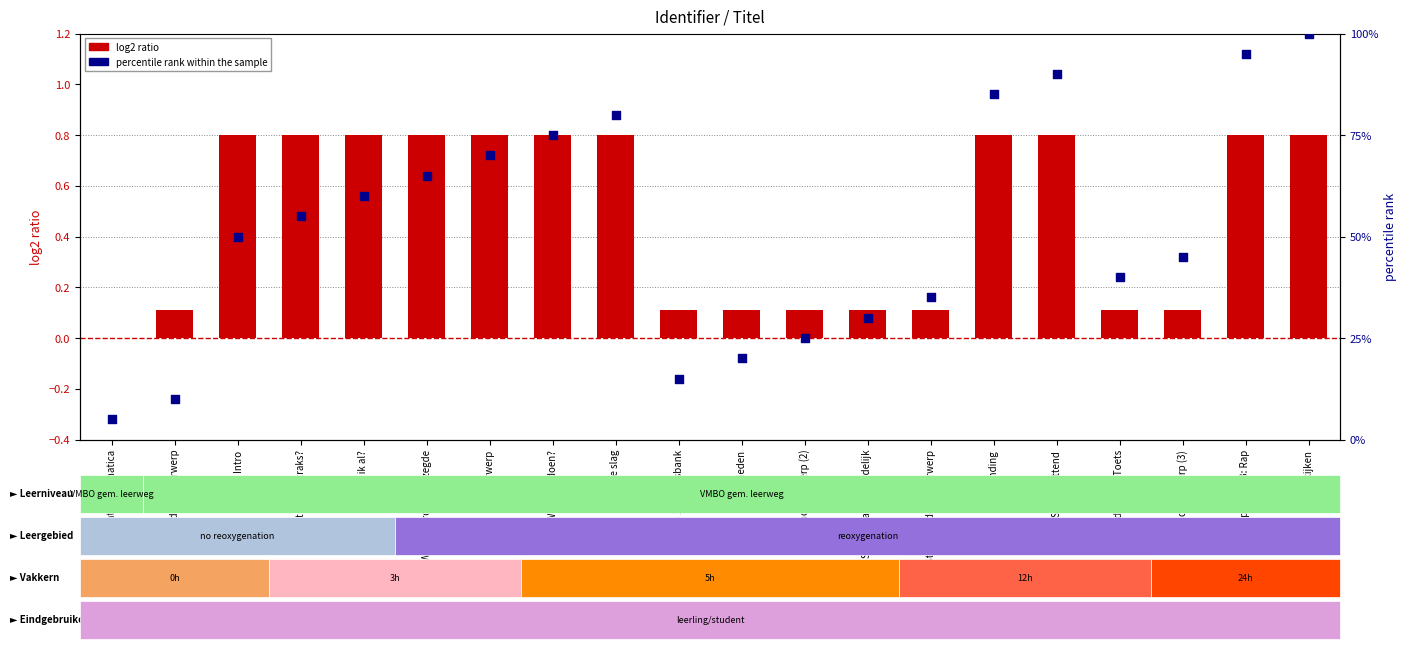

Is the value of percentile rank within the sample at Lijdend voorwerp (2) greater than the value of log2 ratio at Eindopdracht A: Toets?

Yes